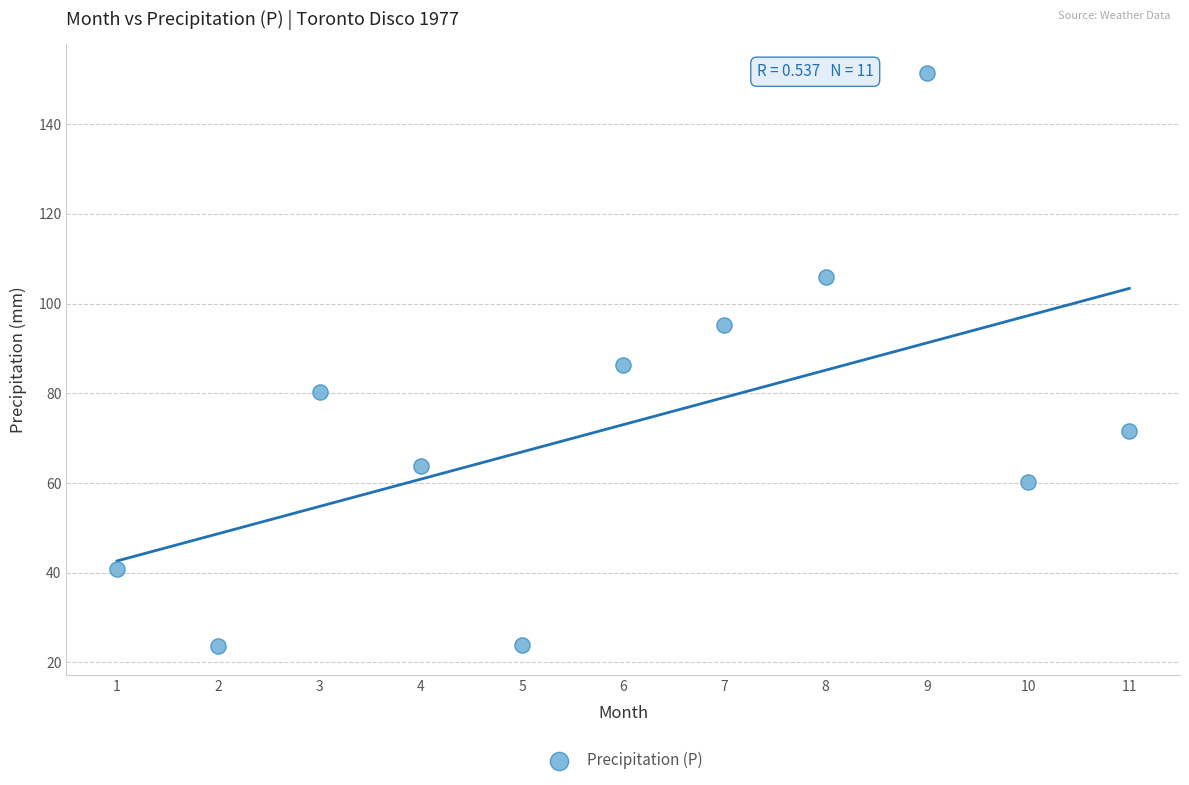

What is the range of X values (max minus min)?

10.0